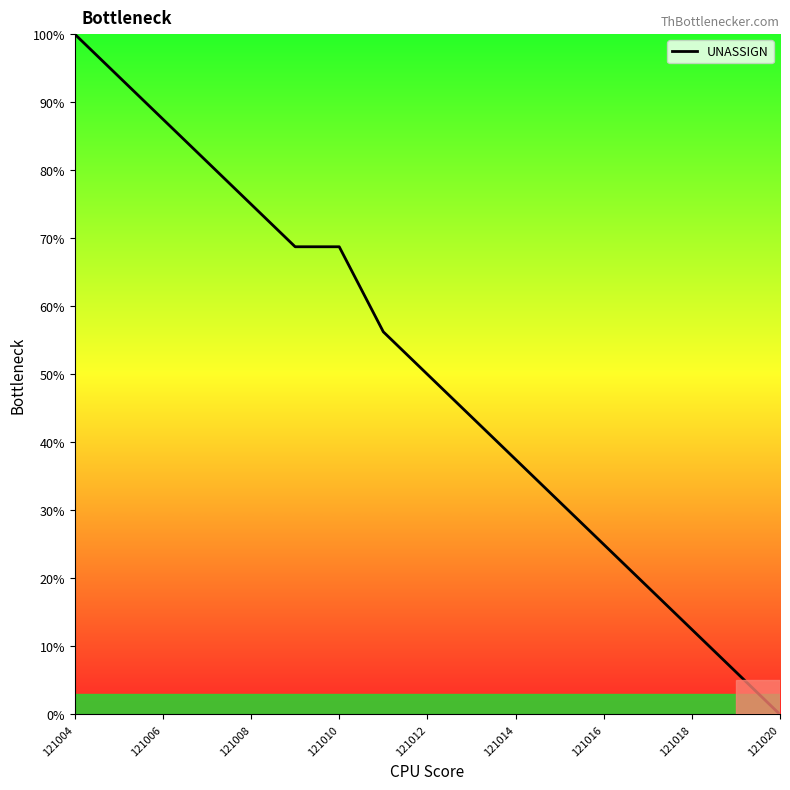

What is the difference between the maximum and minimum values?

100.0